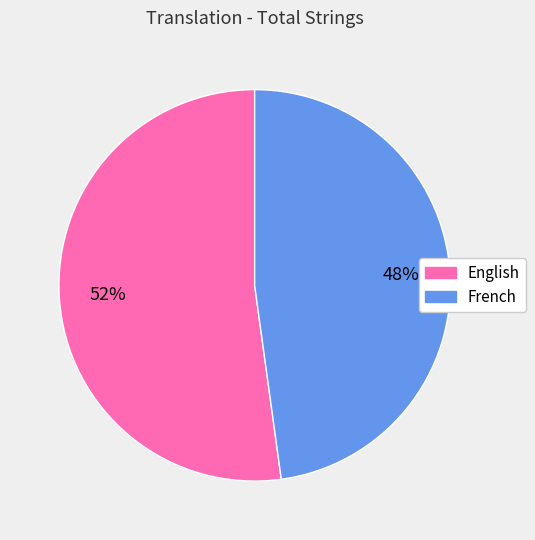

Does any single category account for the majority?

Yes